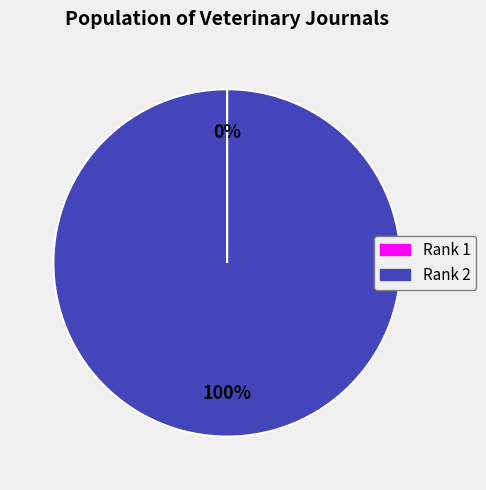

To the nearest percent, what percentage of the pie is Rank 2?

100%